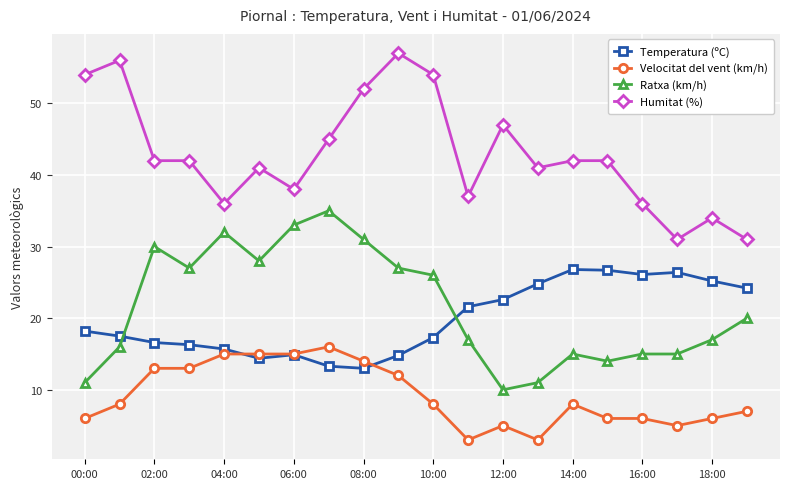

True or false: Velocitat del vent (km/h) and Ratxa (km/h) cross at least once.

False